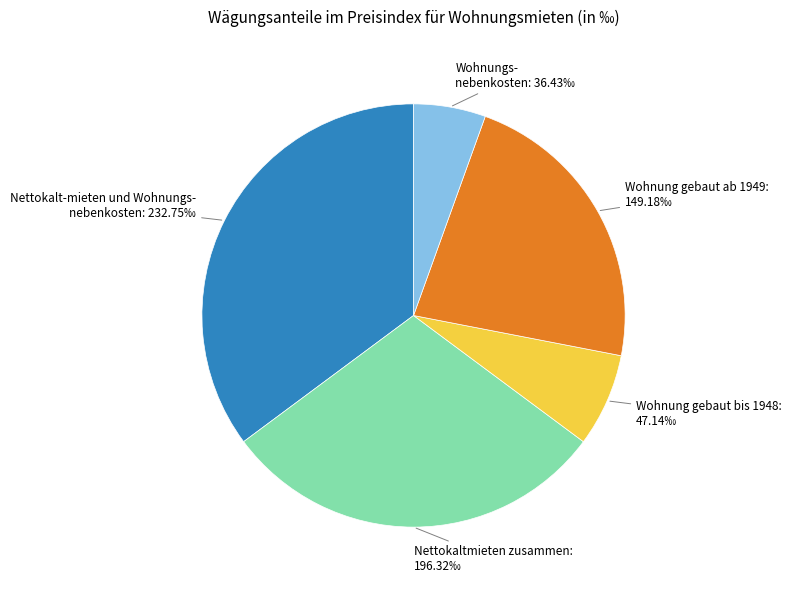

Does any single category account for the majority?

No